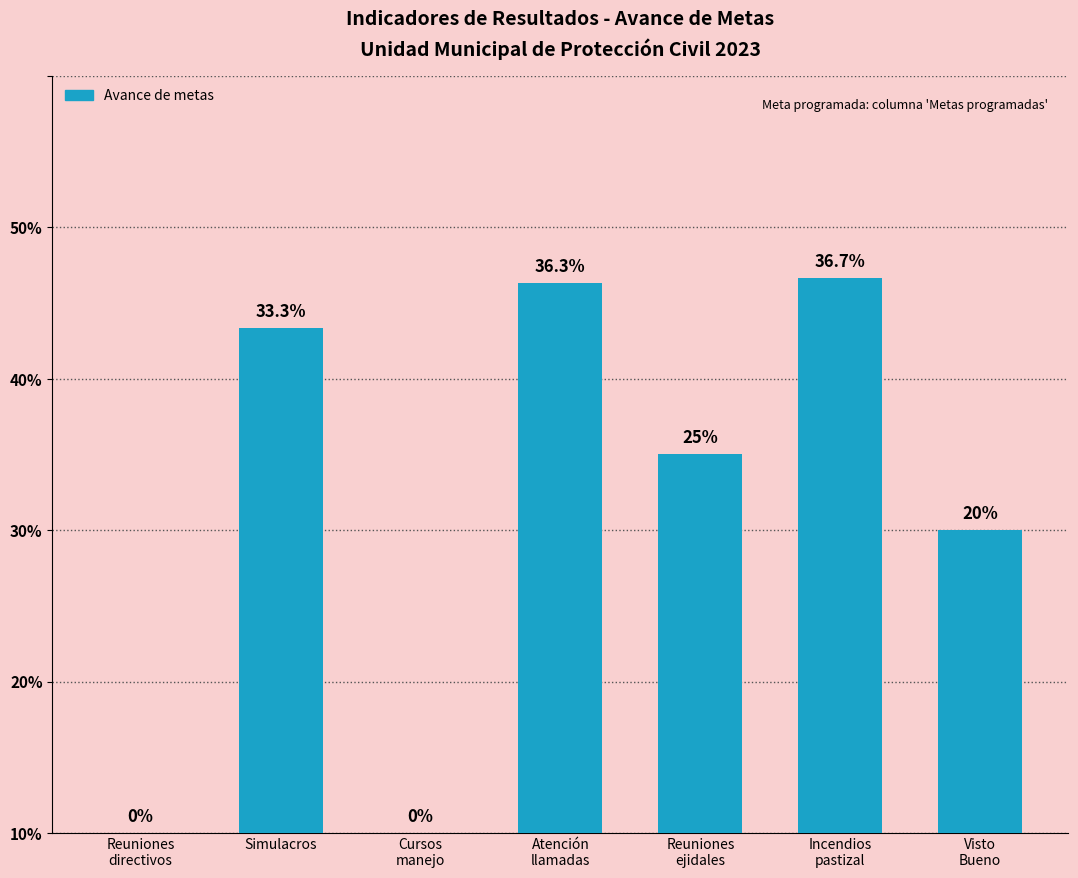

What is the label of the 7th bar from the right?

Reuniones
directivos